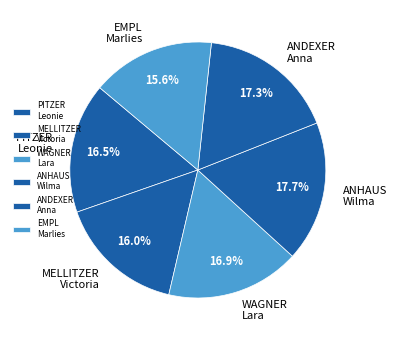

Approximately how many times larger is the value at EMPL Marlies compared to WAGNER Lara?

0.9